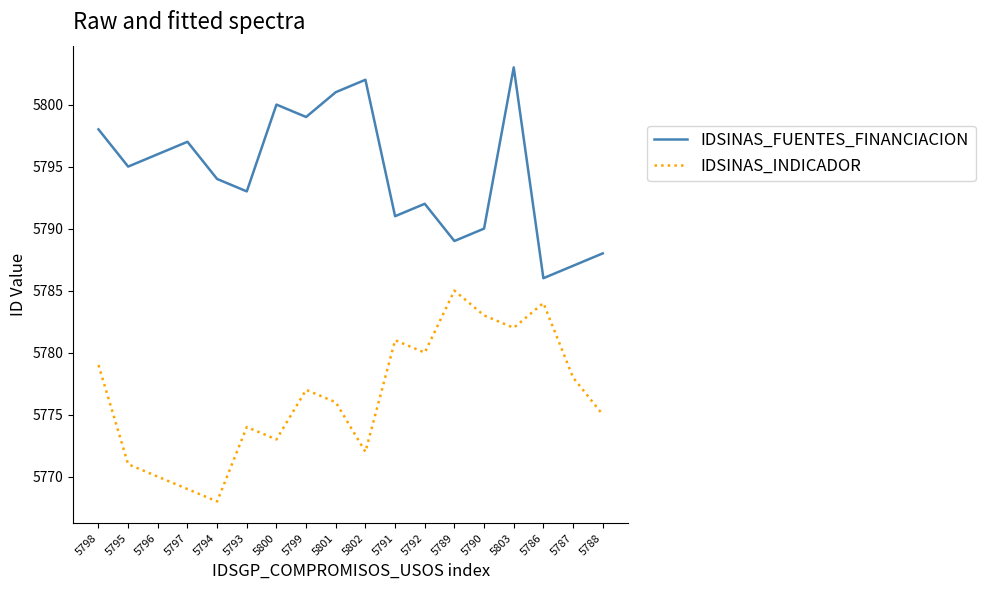

True or false: IDSINAS_INDICADOR and IDSINAS_FUENTES_FINANCIACION cross at least once.

False